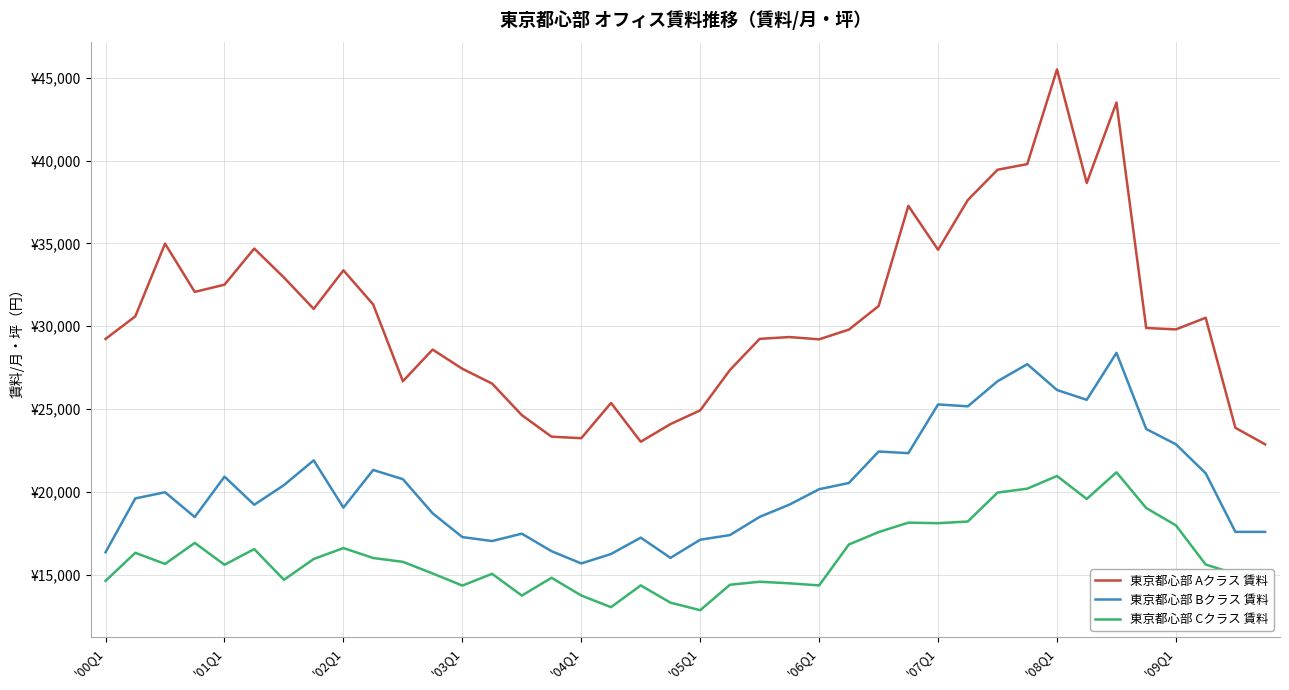

Does the chart have visible grid lines?

Yes